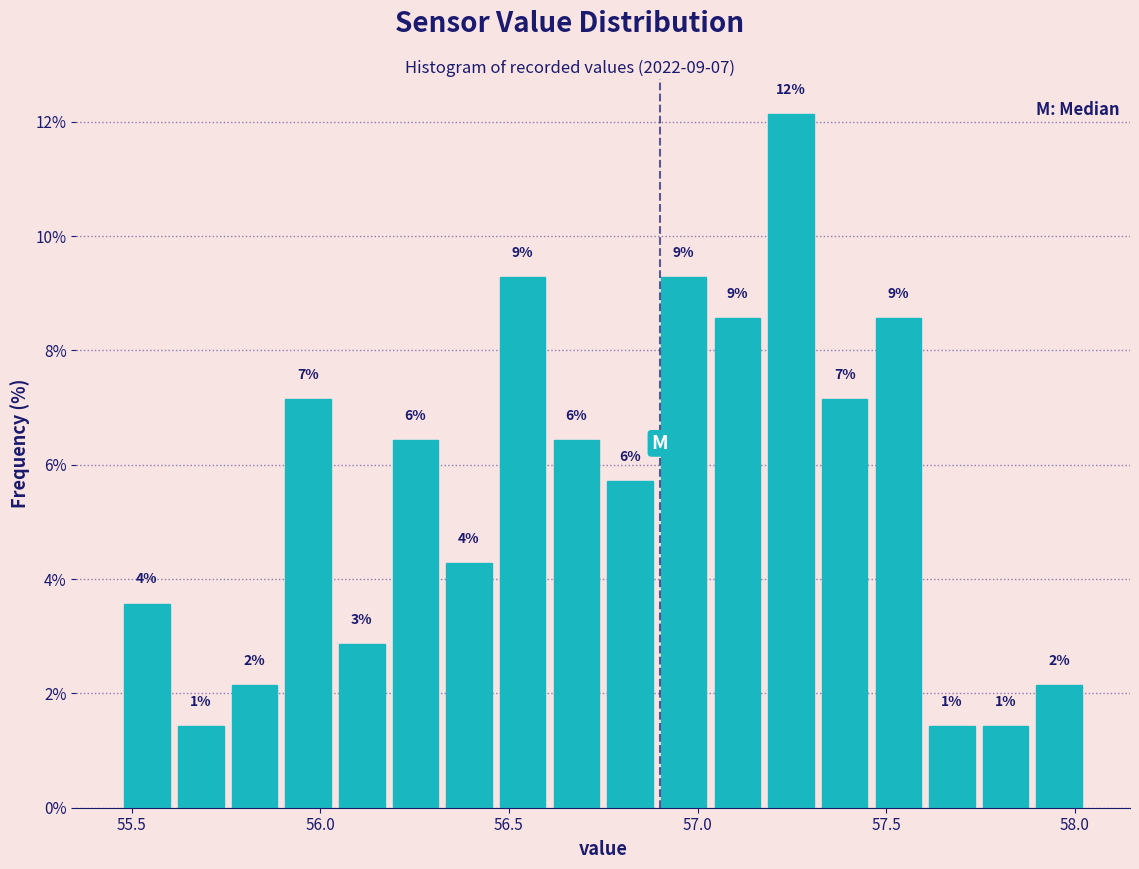

Read against the x-axis, roughly where is the centre of the tallest bar?

57.25